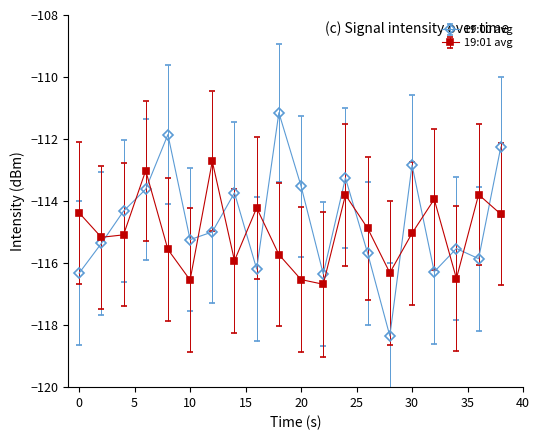

Which series has the largest range (max minus min)?

19:00 avg